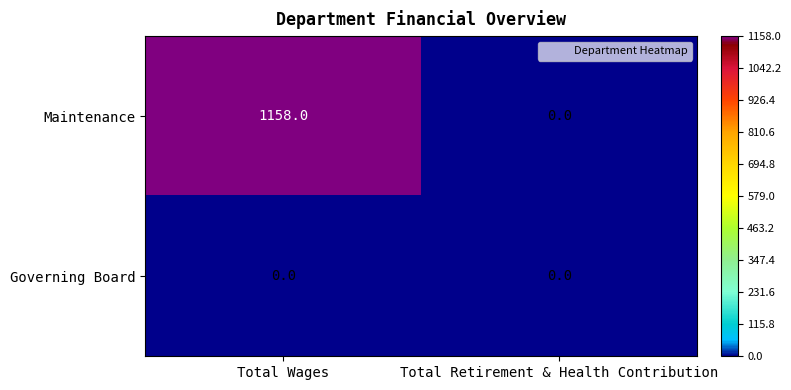

Which label corresponds to the largest value in the chart?

Total Wages